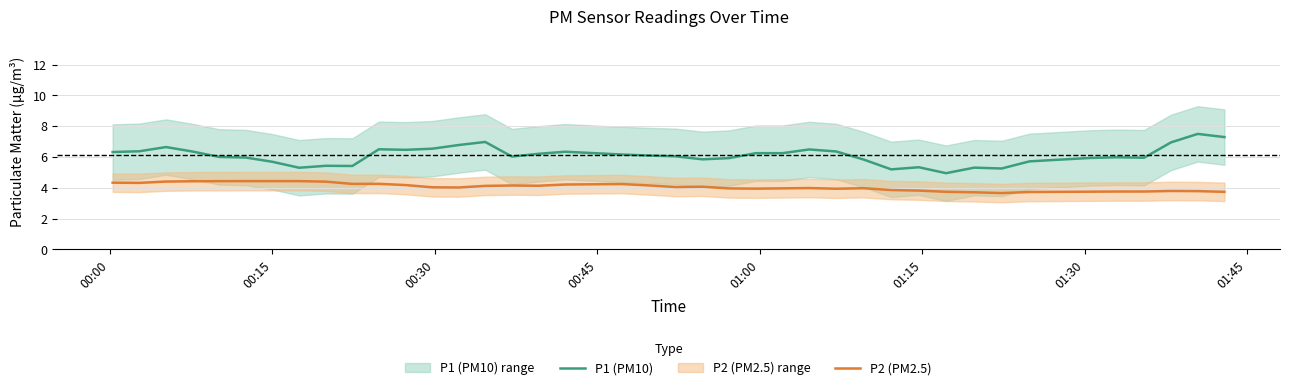

What is the sum of all P1 (PM10) values?

244.0